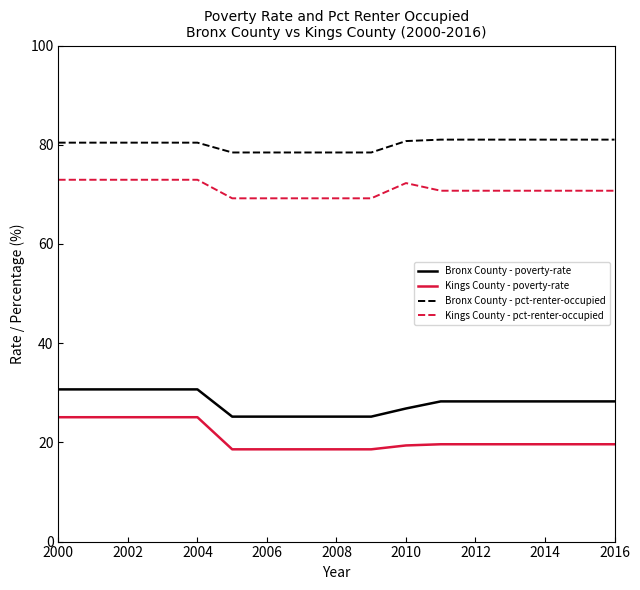

How many lines are shown in the chart?

4